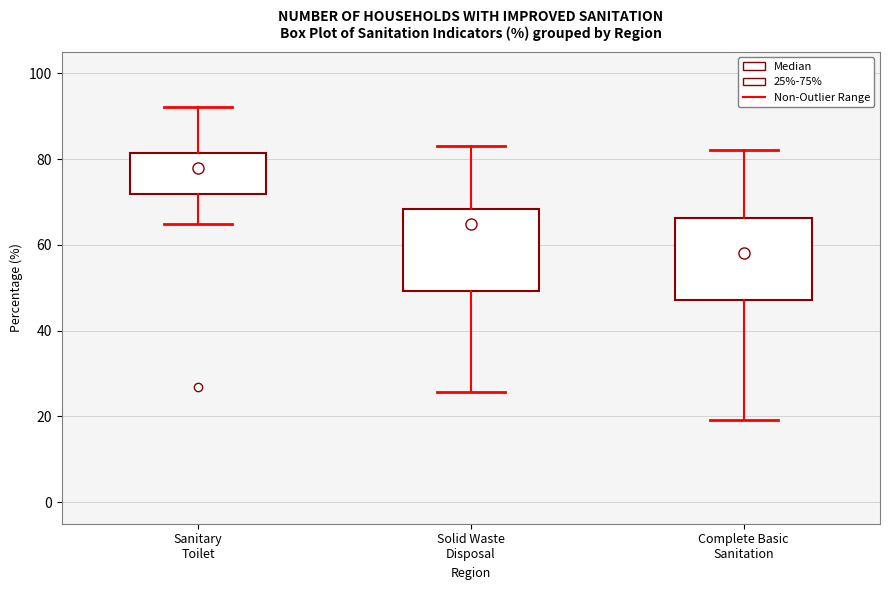

Reading left to right, read every box against the y-axis: the position of its median line, the range the box covers, and the ends of its whiskers. The values are not printed on the chart, so give them approximately, as read against the axis.

Sanitary Toilet: median 78, box 72 to 82, whiskers 64 to 92
Solid Waste Disposal: median 64, box 50 to 68, whiskers 26 to 84
Complete Basic Sanitation: median 58, box 48 to 66, whiskers 20 to 82